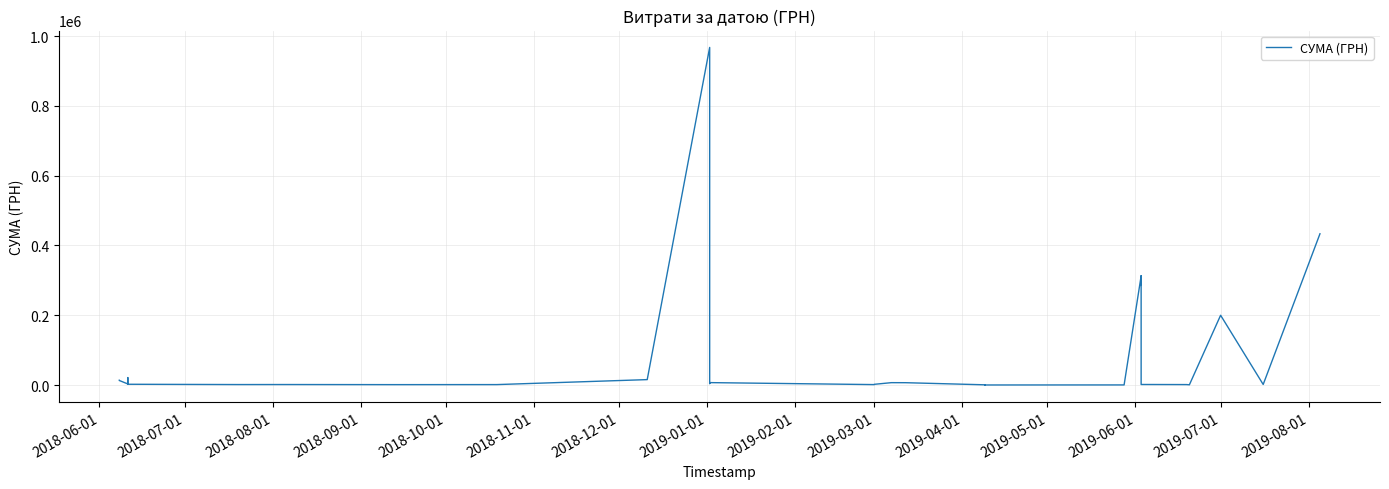

Is it true that the value at 36 is 820.8?

False